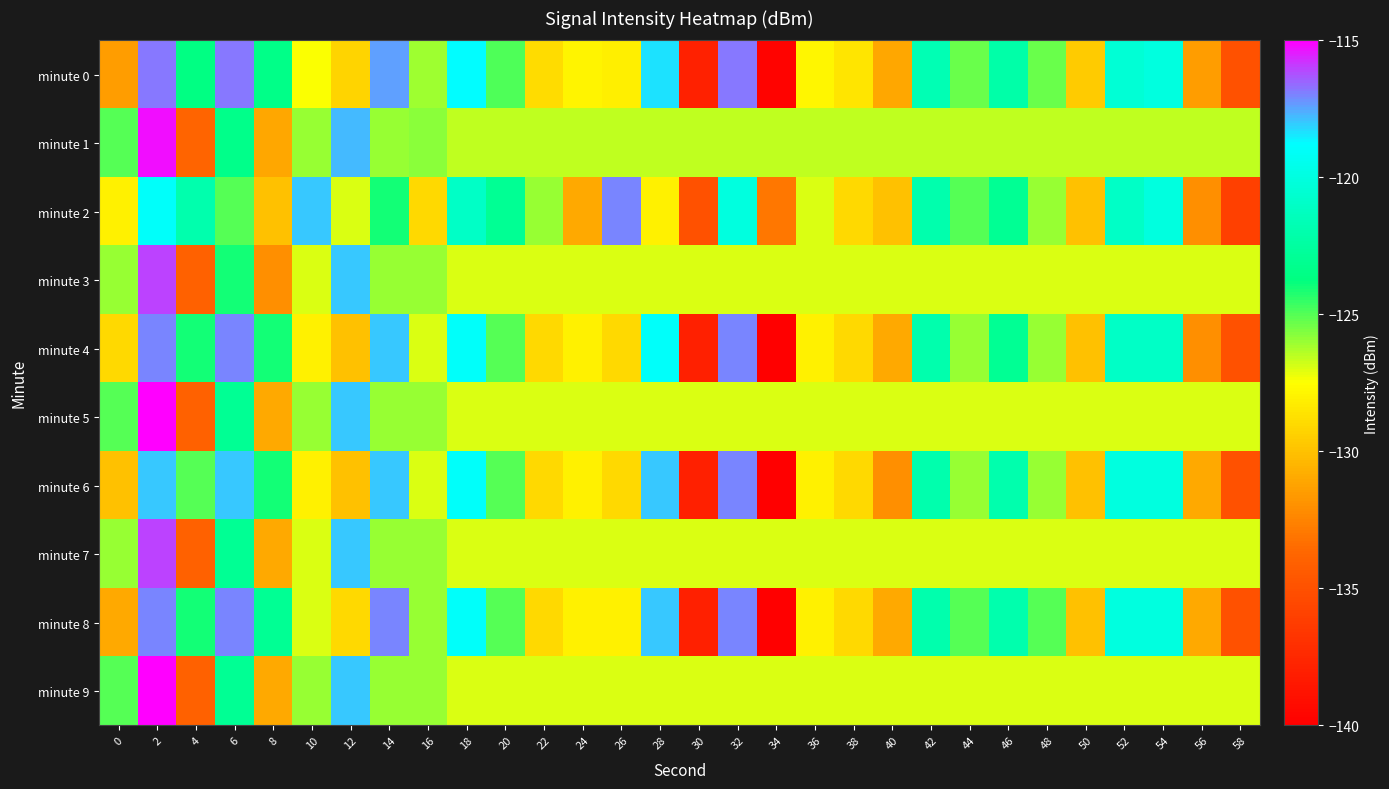

Rank the series at 50 from lowest to highest value.

minute 2, minute 4, minute 6, minute 8, minute 0, minute 3, minute 5, minute 7, minute 9, minute 1